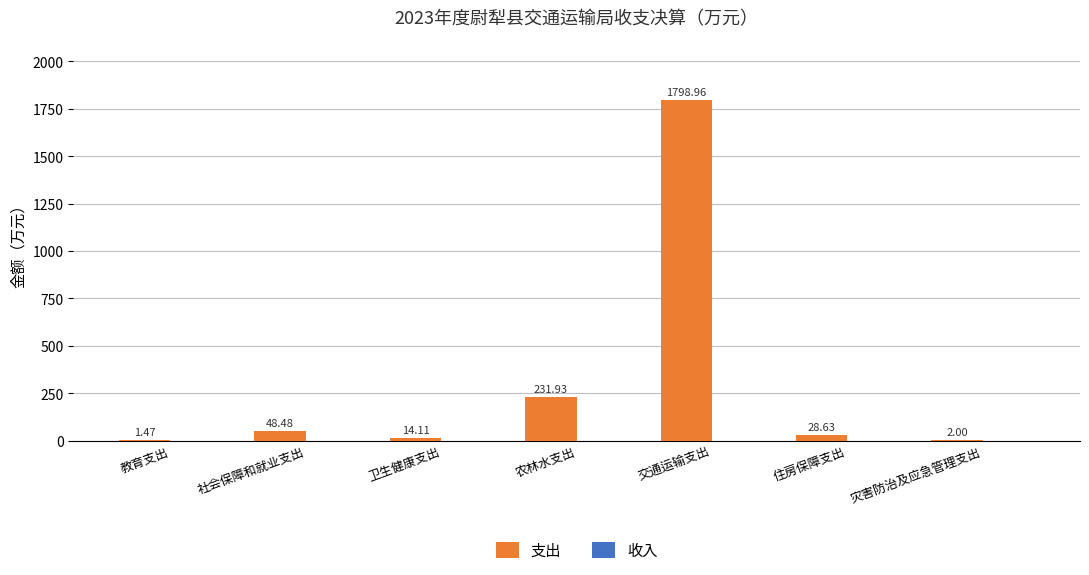

Approximately how many times larger is the value at 卫生健康支出 compared to 教育支出?

9.6